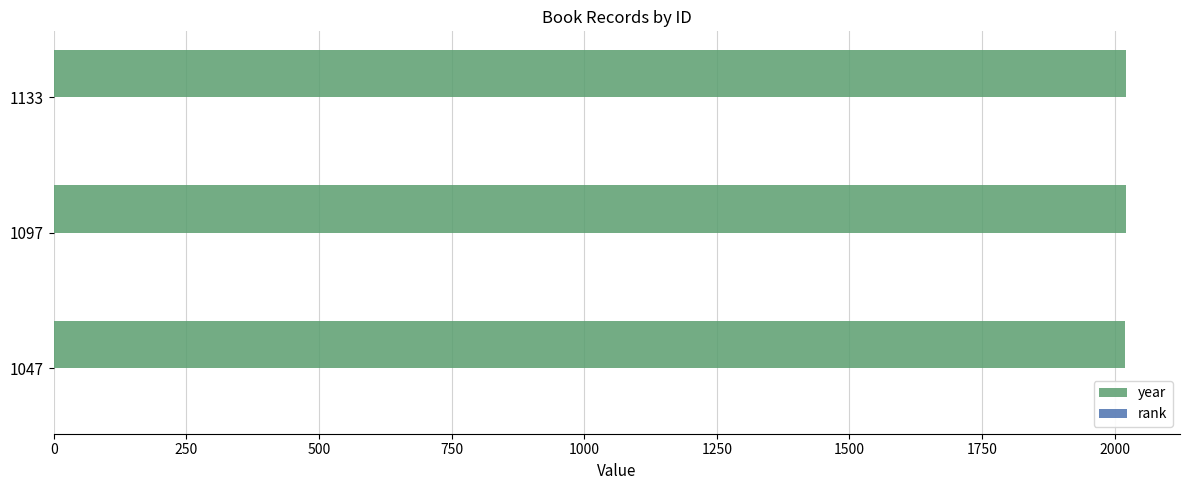

The year series shows 2828 at 1133. True or false?

False